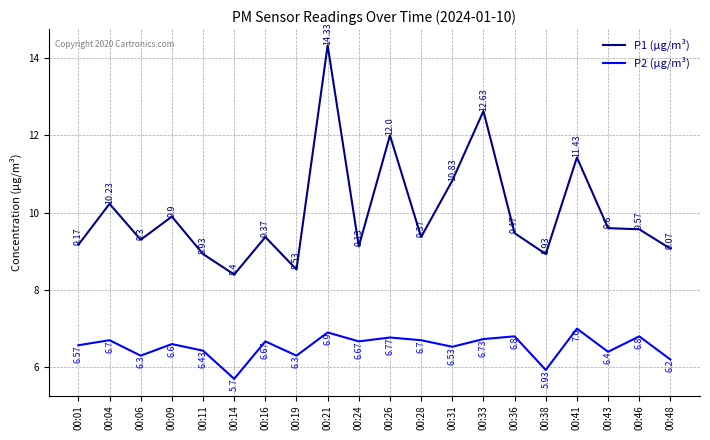

Between 00:04 and 00:26, which series saw the biggest shift?

P1 (µg/m³)